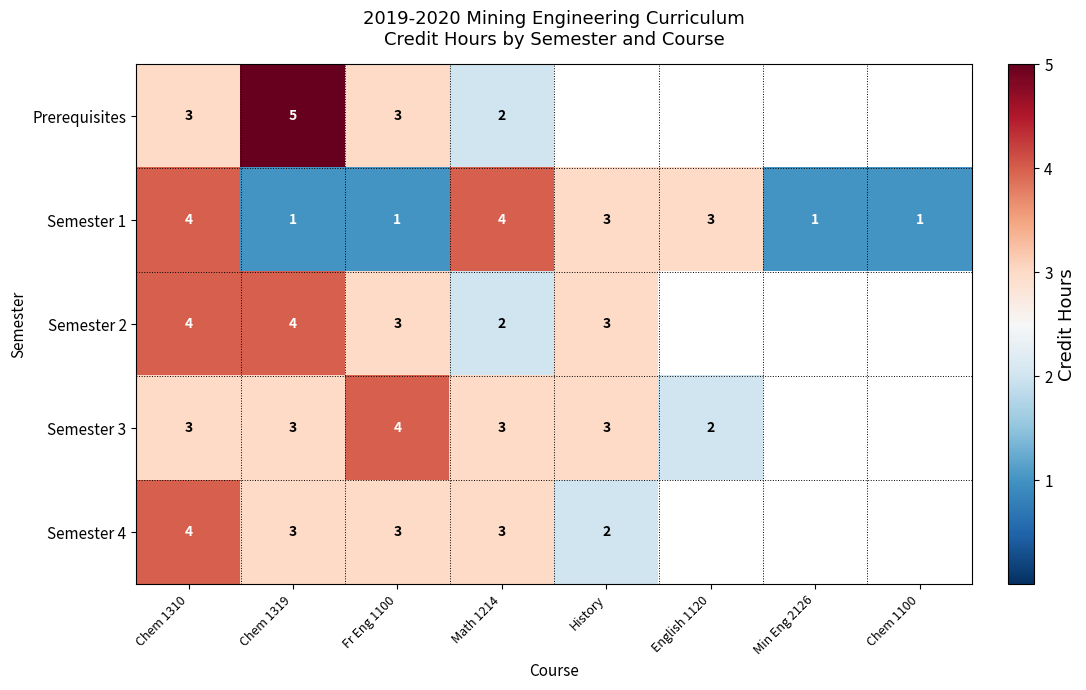

What is the total value across all series at Chem 1319?

16